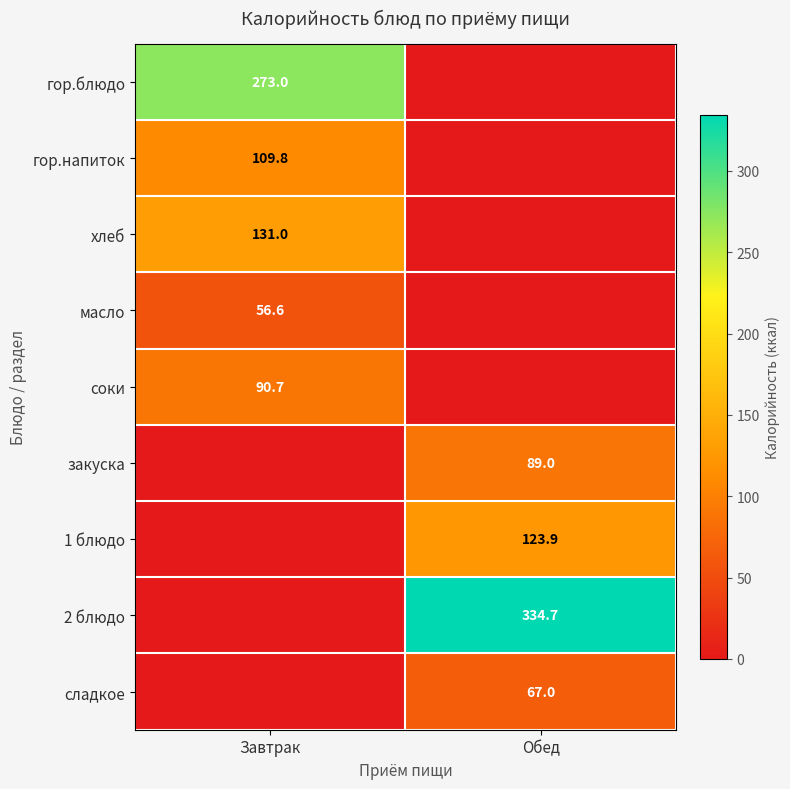

True or false: соки has a value of 90.7 at Завтрак.

True